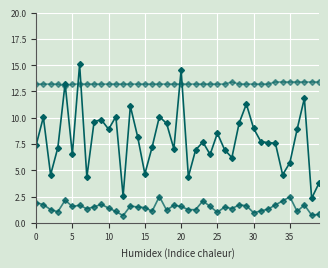

Is it true that Temp (x2) equals 13.2 at 9?

True